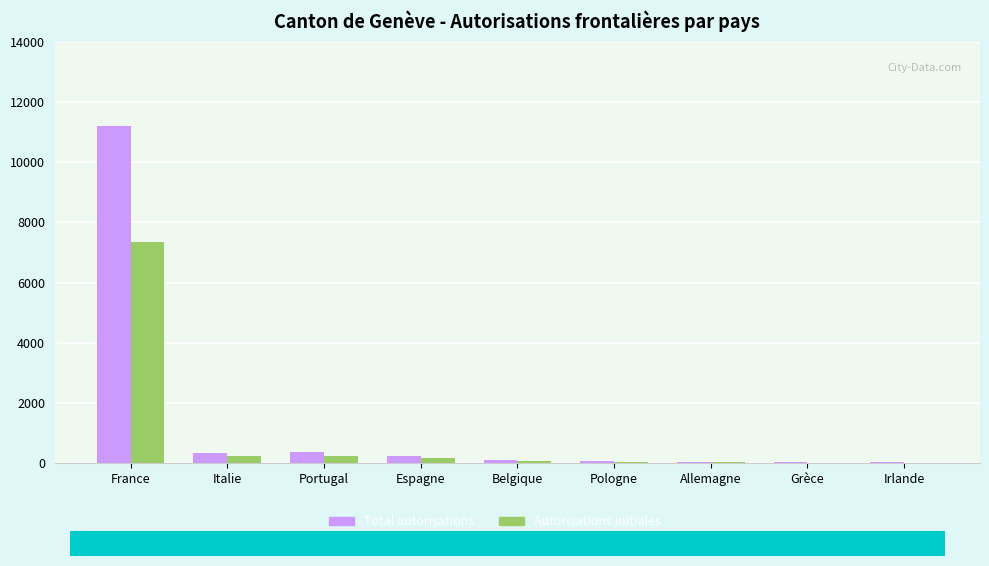

What is the maximum value shown in the chart?

11212